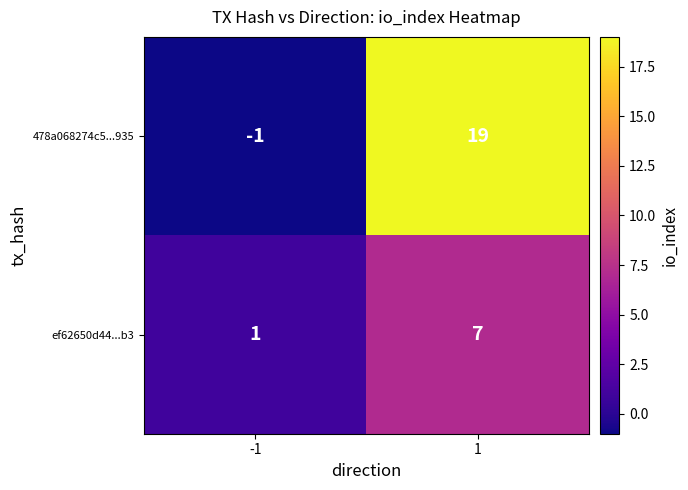

How many series are shown in this chart?

2